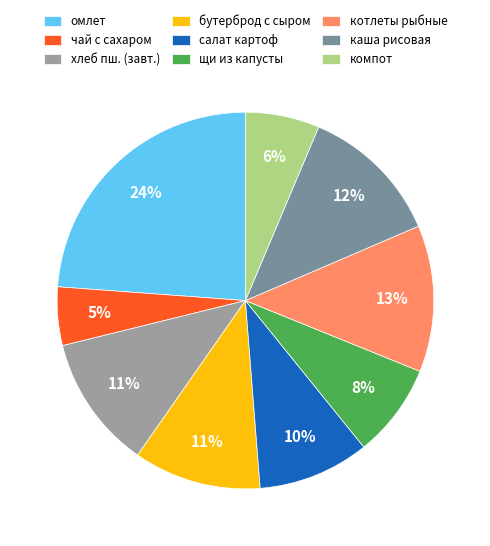

Is there any slice that represents more than half of the pie?

No